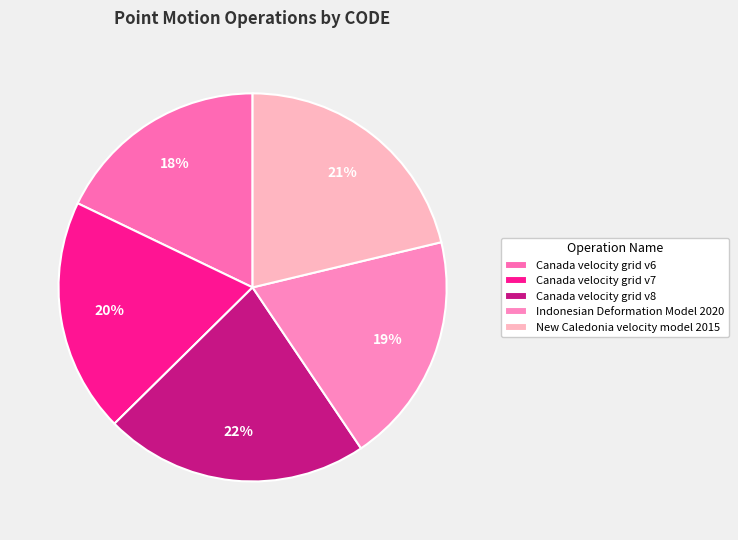

To the nearest percent, what is the difference between the largest and smallest slice percentages?

4%